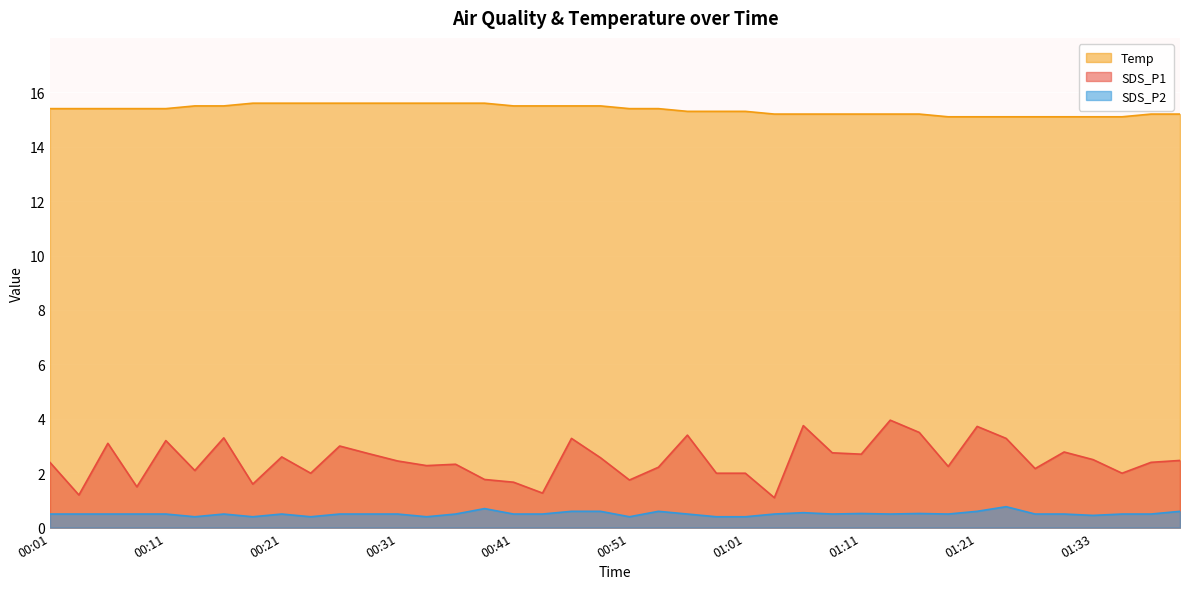

What is the maximum value shown in the chart?

15.6